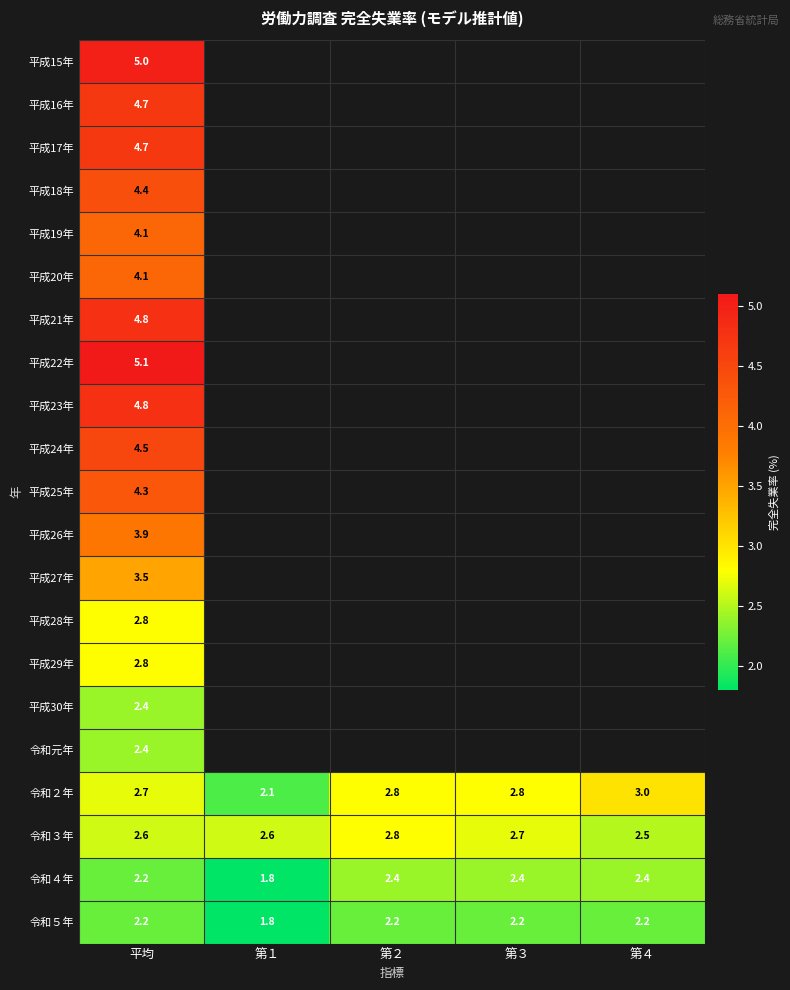

True or false: 平成19年 has a value of 1.6 at 平均.

False